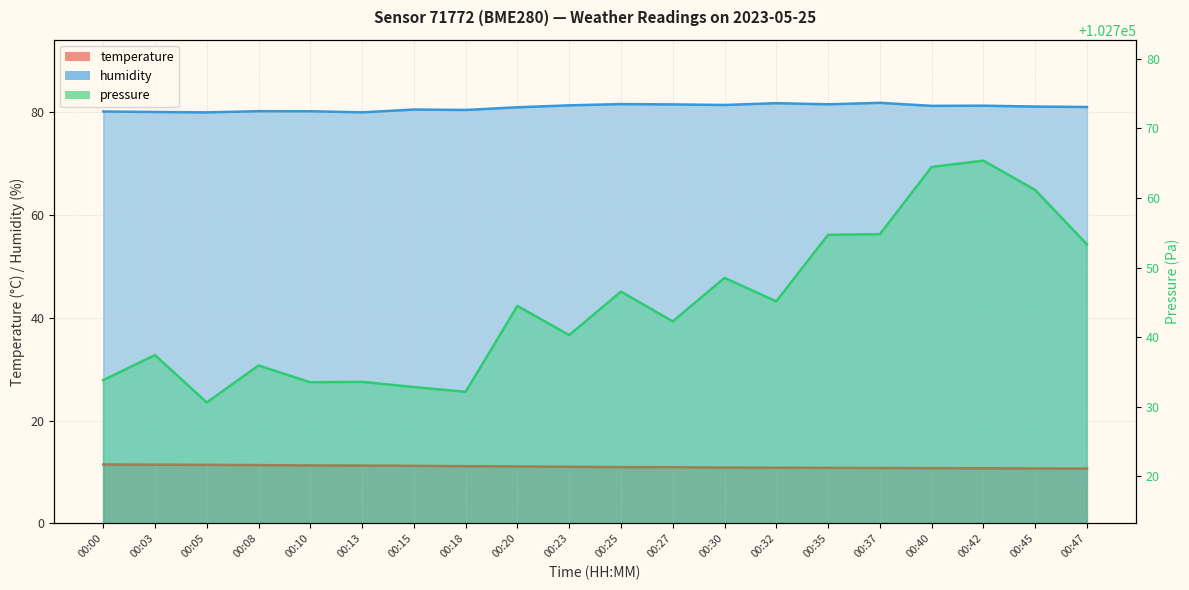

Reading left to right, list all the values displayed in this chart.

temperature: 00:00=11.5	00:03=11.4	00:05=11.4	00:08=11.3	00:10=11.3	00:13=11.2	00:15=11.2	00:18=11.1	00:20=11.1	00:23=11.0	00:25=10.9	00:27=10.9	00:30=10.8	00:32=10.8	00:35=10.8	00:37=10.8	00:40=10.7	00:42=10.7	00:45=10.7	00:47=10.7
humidity: 00:00=80.1	00:03=80.0	00:05=79.9	00:08=80.2	00:10=80.1	00:13=79.9	00:15=80.5	00:18=80.4	00:20=80.9	00:23=81.3	00:25=81.5	00:27=81.5	00:30=81.4	00:32=81.7	00:35=81.5	00:37=81.8	00:40=81.2	00:42=81.2	00:45=81.0	00:47=81.0
pressure: 00:00=102733.8	00:03=102737.4	00:05=102730.6	00:08=102735.9	00:10=102733.5	00:13=102733.6	00:15=102732.8	00:18=102732.2	00:20=102744.5	00:23=102740.3	00:25=102746.6	00:27=102742.3	00:30=102748.5	00:32=102745.2	00:35=102754.7	00:37=102754.8	00:40=102764.5	00:42=102765.4	00:45=102761.2	00:47=102753.3